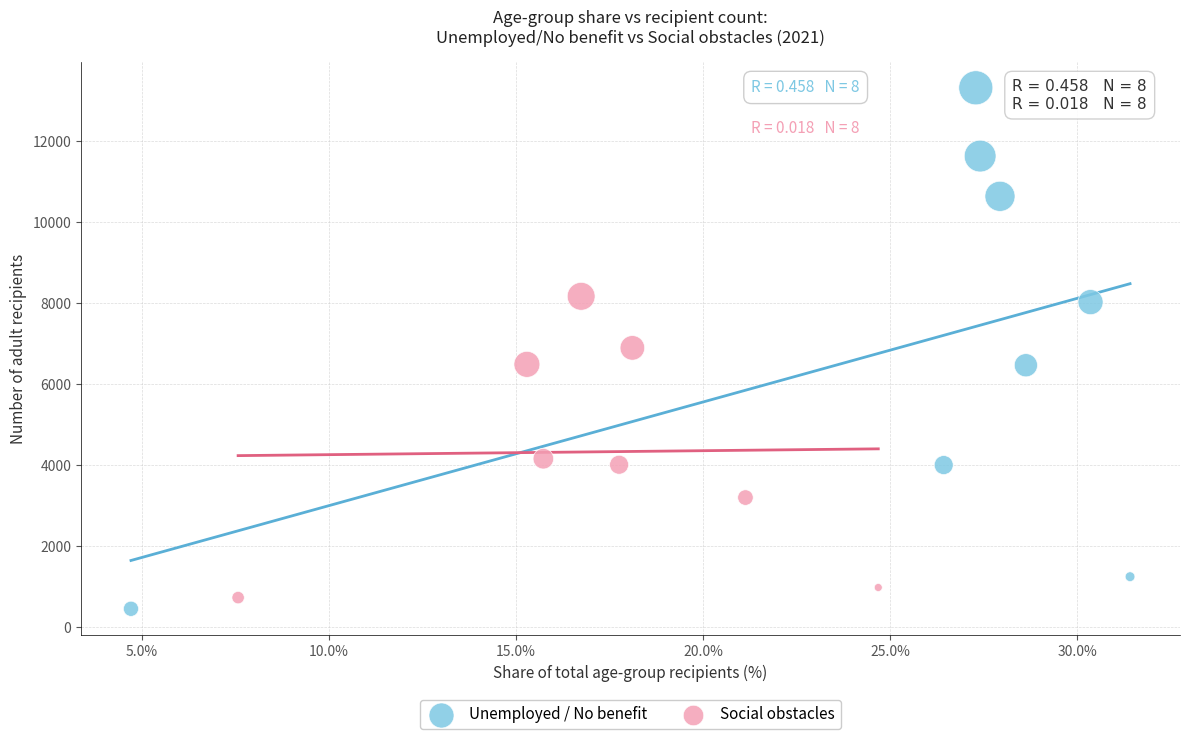

Which series reaches the maximum Y coordinate?

Unemployed / No benefit